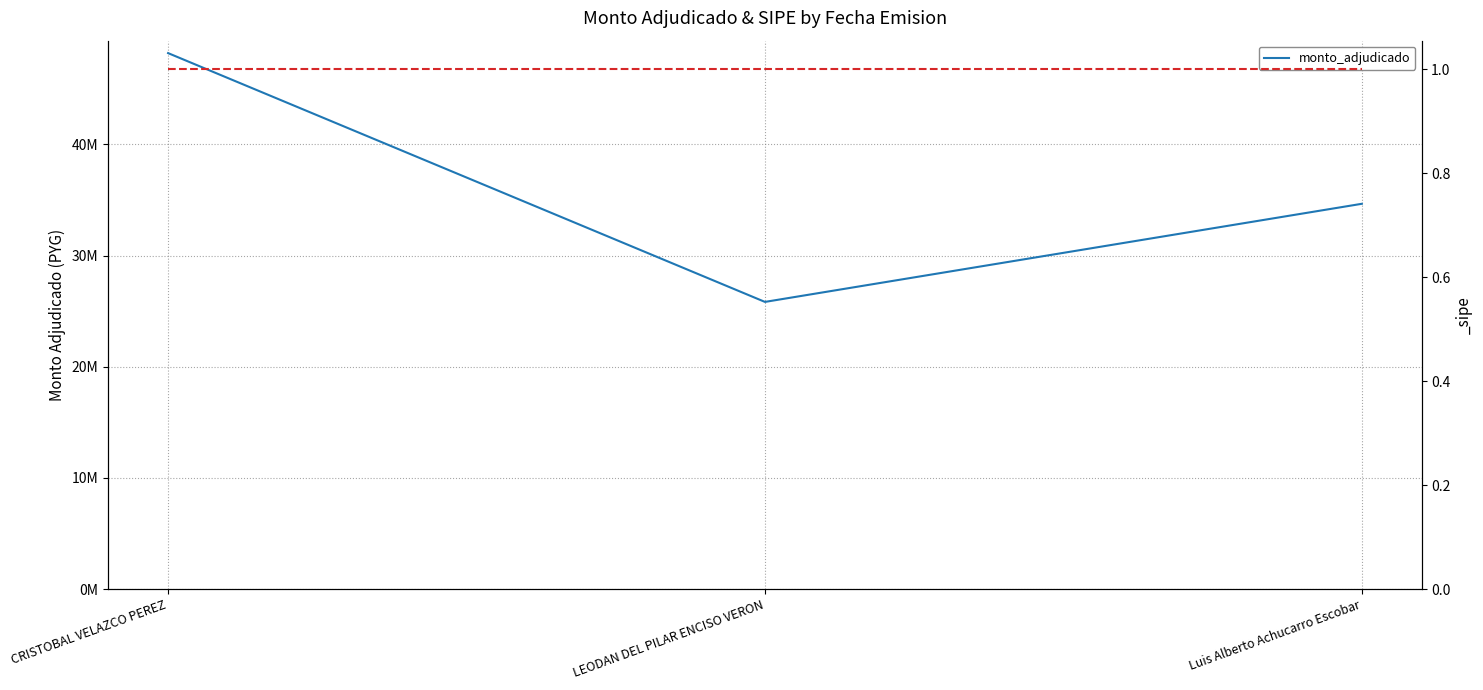

What is the average value?

36226000